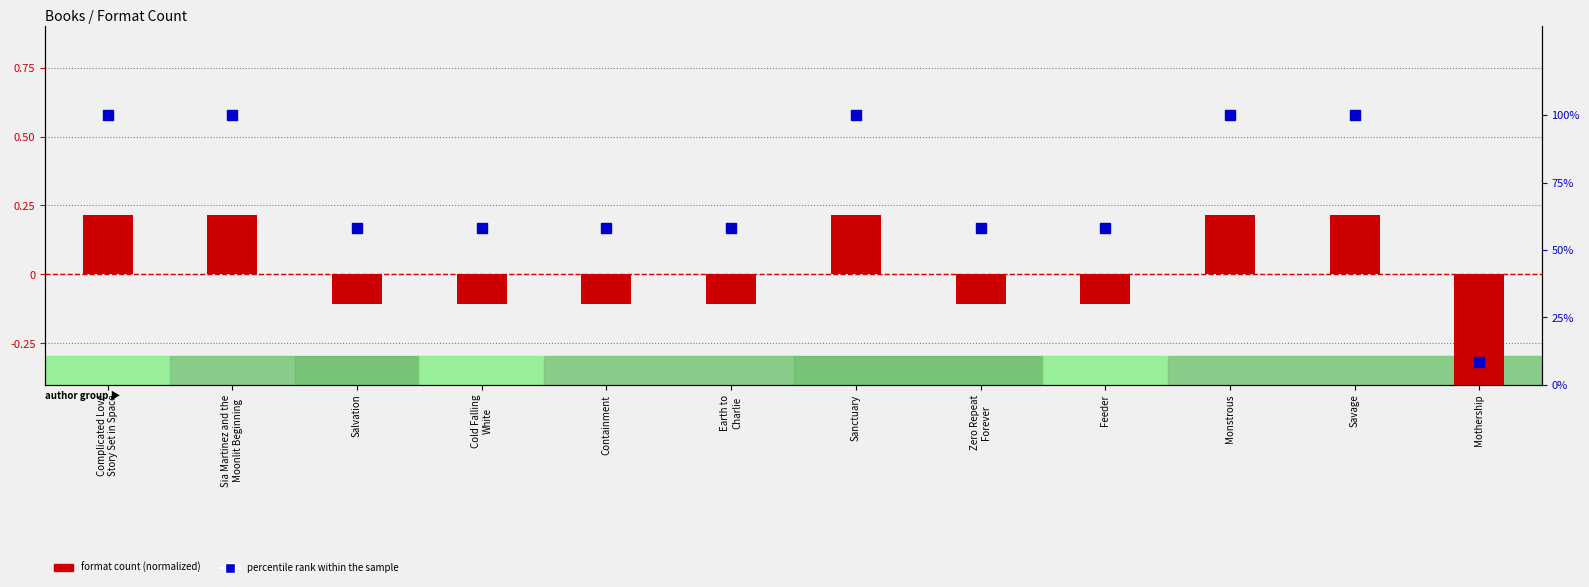

What is the total value across all series at Cold Falling
White?

58.2